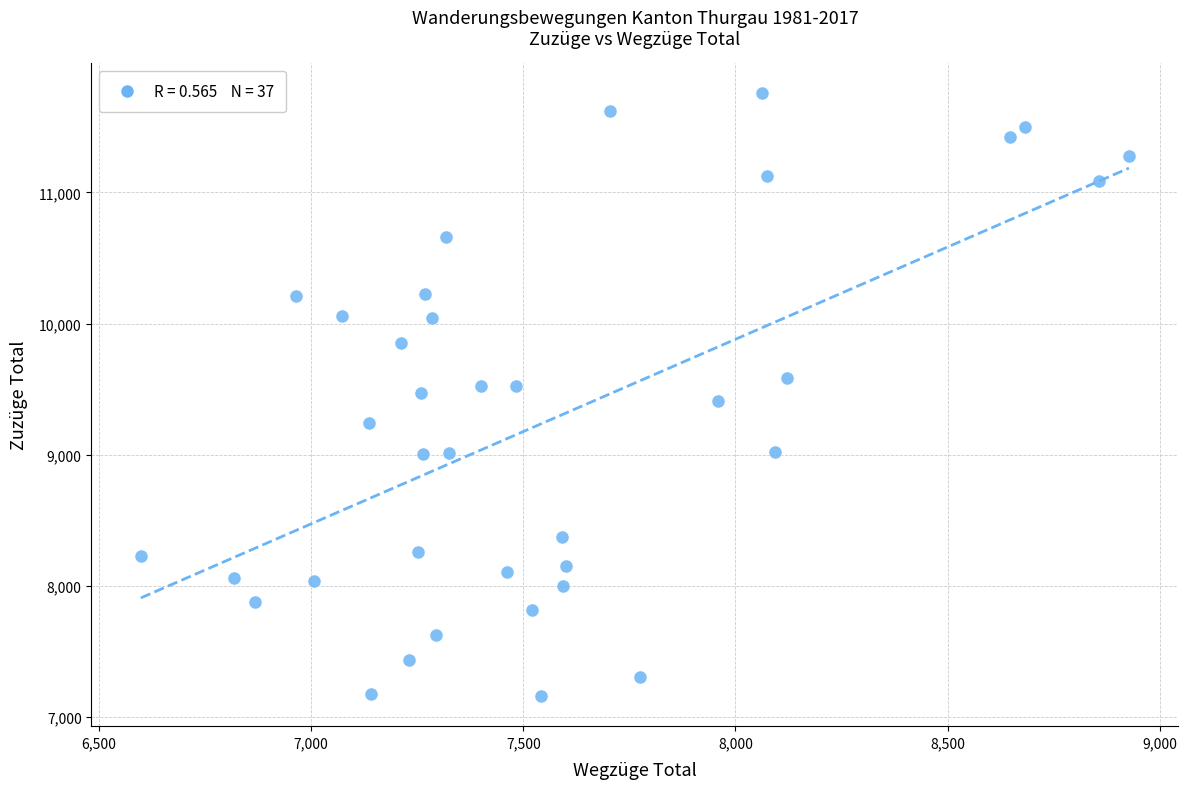

What is the range of Y values (max minus min)?

4595